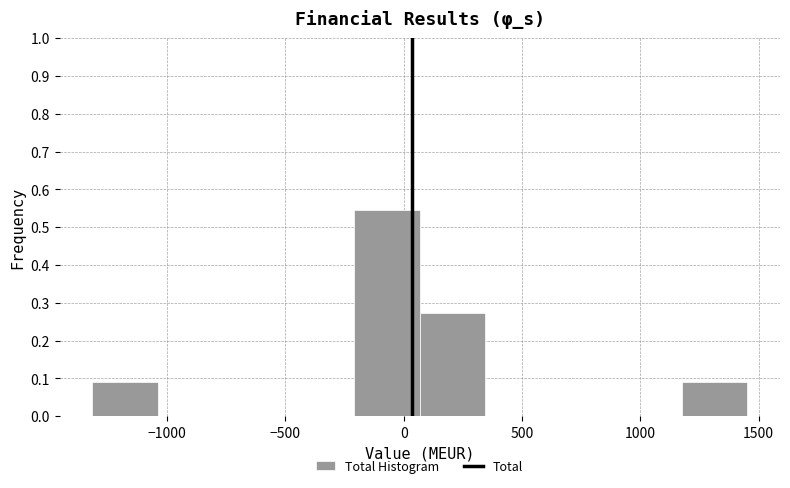

Reading left to right, transcribe this chart: for each bar, give the range it covers on the x-axis and its height. Neither the bar edges nor the heights are printed on the chart, so give them approximately, as read against the axes.

-1300 to -1050: 0.09
-1050 to -750: 0
-750 to -500: 0
-500 to -200: 0
-200 to 50: 0.55
50 to 350: 0.27
350 to 600: 0
600 to 900: 0
900 to 1200: 0
1200 to 1450: 0.09